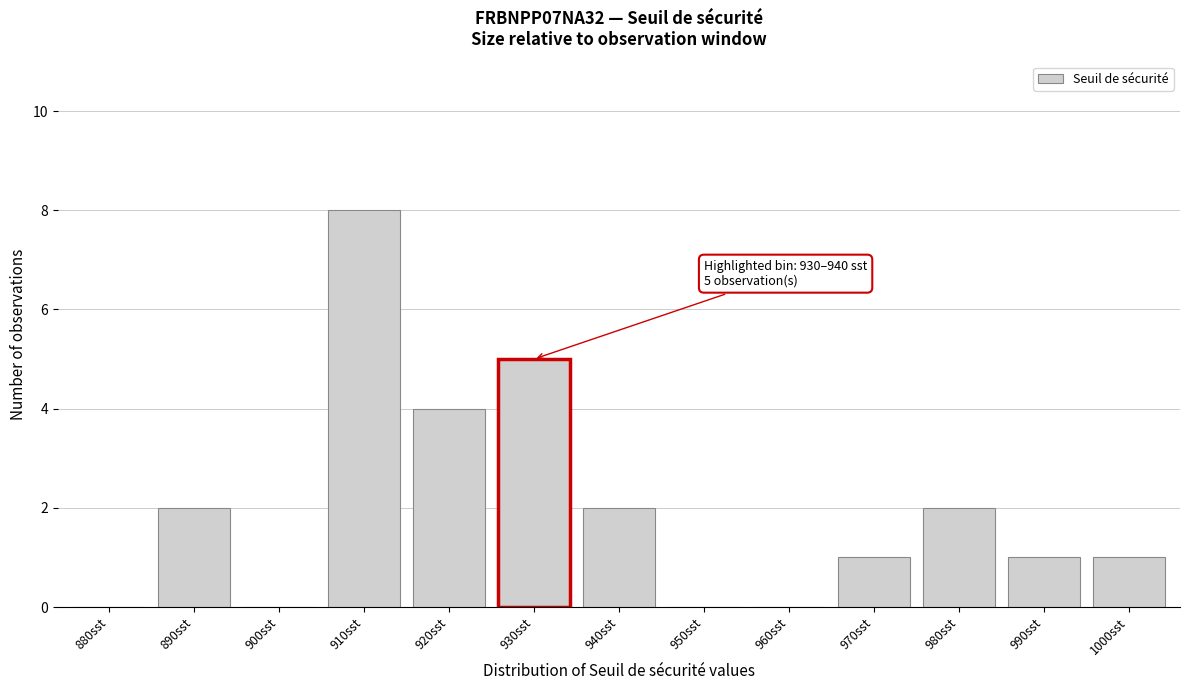

Reading left to right, what are all the values shown in this chart?

880sst=0	890sst=2	900sst=0	910sst=8	920sst=4	930sst=5	940sst=2	950sst=0	960sst=0	970sst=1	980sst=2	990sst=1	1000sst=1